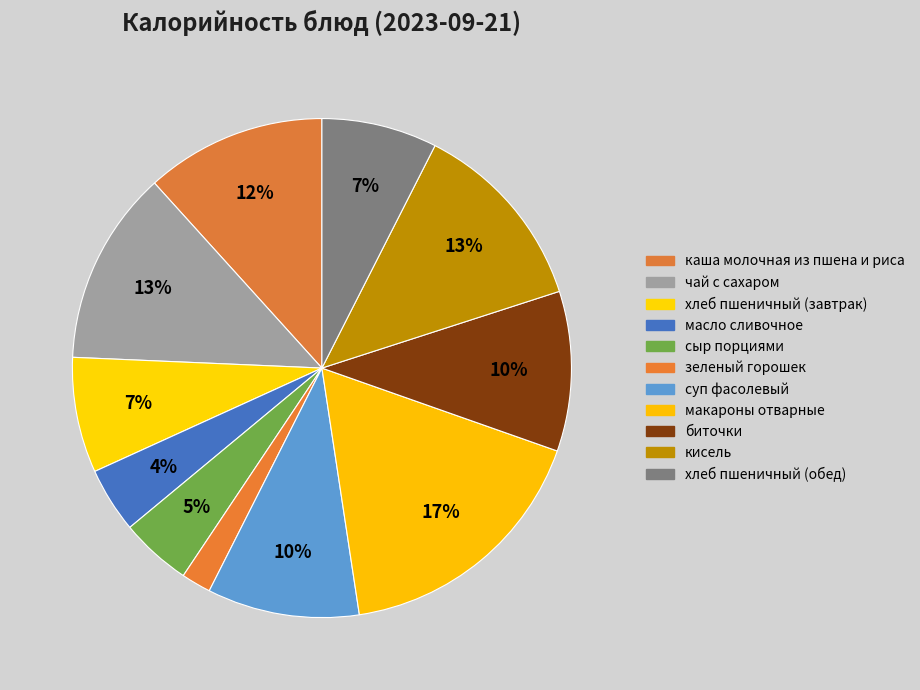

Which slice is the largest?

макароны отварные